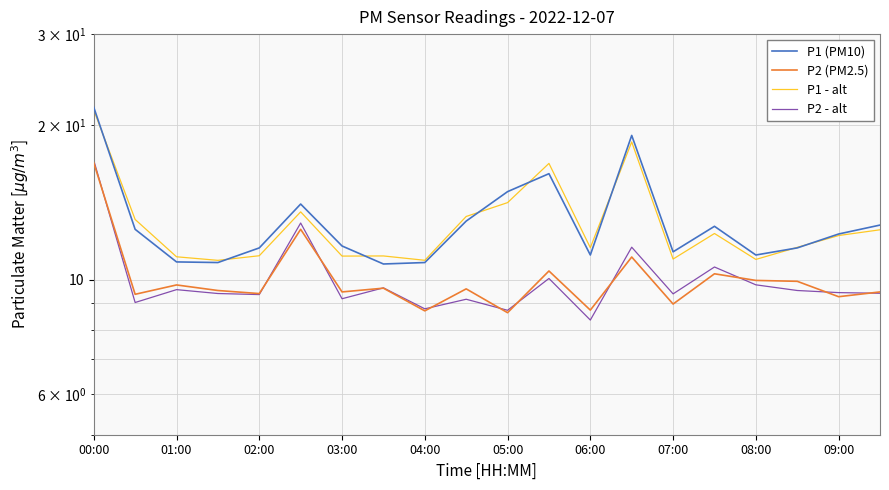

True or false: P1 - alt and P2 (PM2.5) cross at least once.

False